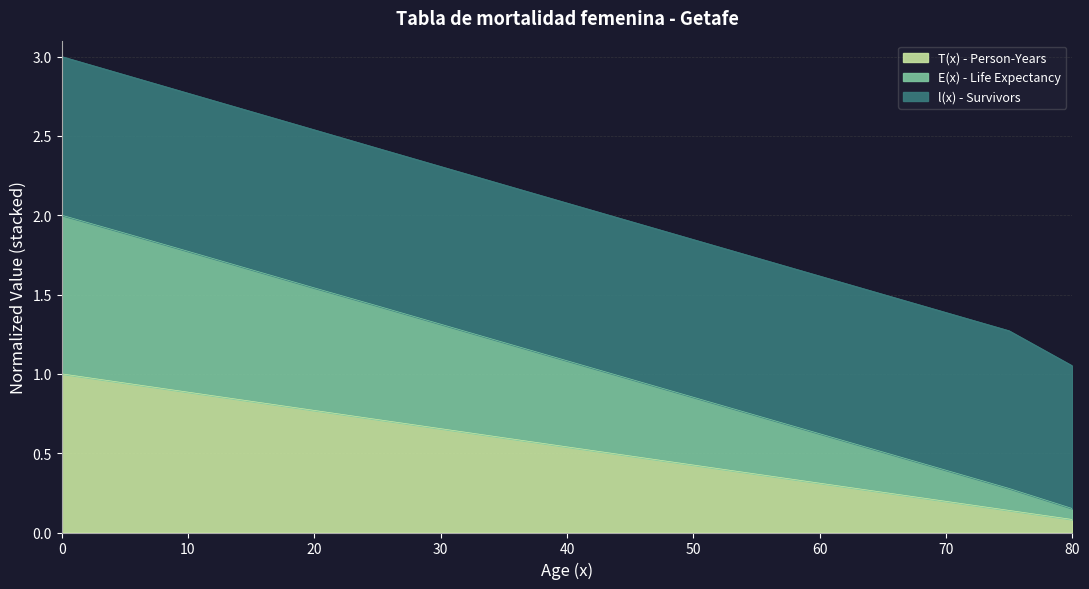

What are all the series names shown in the legend?

T(x) - Person-Years, E(x) - Life Expectancy, l(x) - Survivors